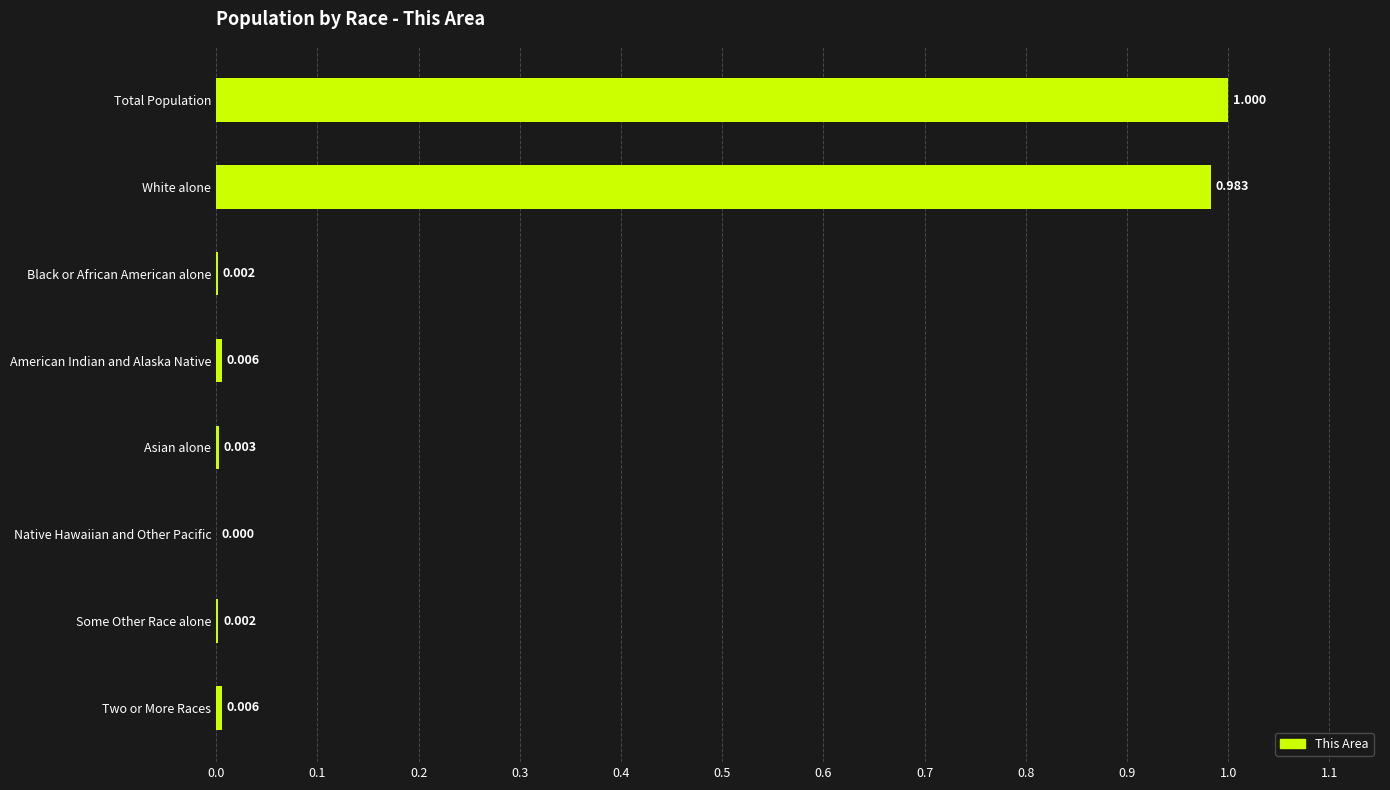

Are the bars horizontal?

Yes